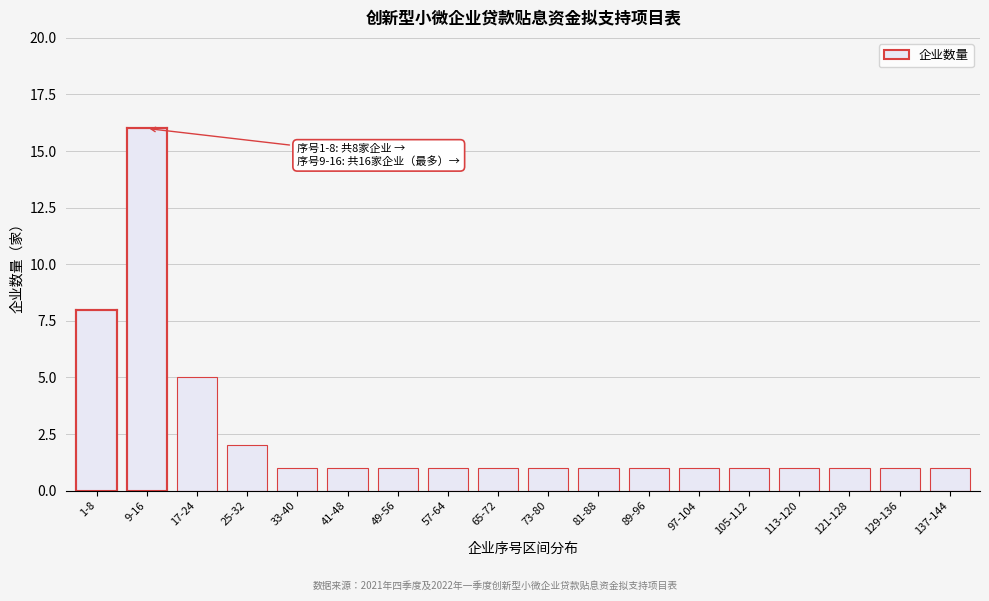

Reading right to left, what are all the values shown in this chart?

137-144=1	129-136=1	121-128=1	113-120=1	105-112=1	97-104=1	89-96=1	81-88=1	73-80=1	65-72=1	57-64=1	49-56=1	41-48=1	33-40=1	25-32=2	17-24=5	9-16=16	1-8=8